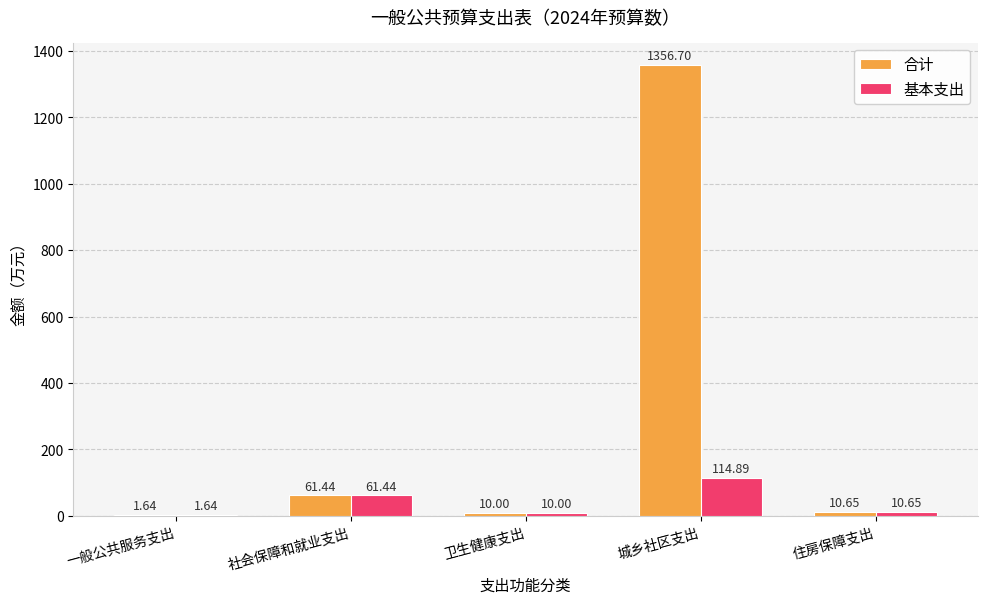

How many groups of bars are there?

5